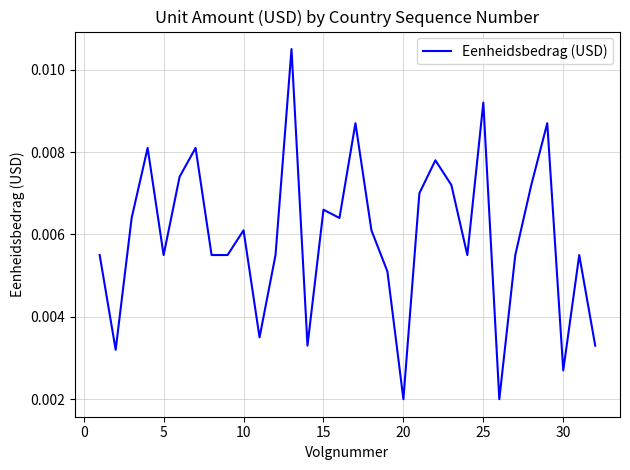

Does the chart display data point markers on the line(s)?

No